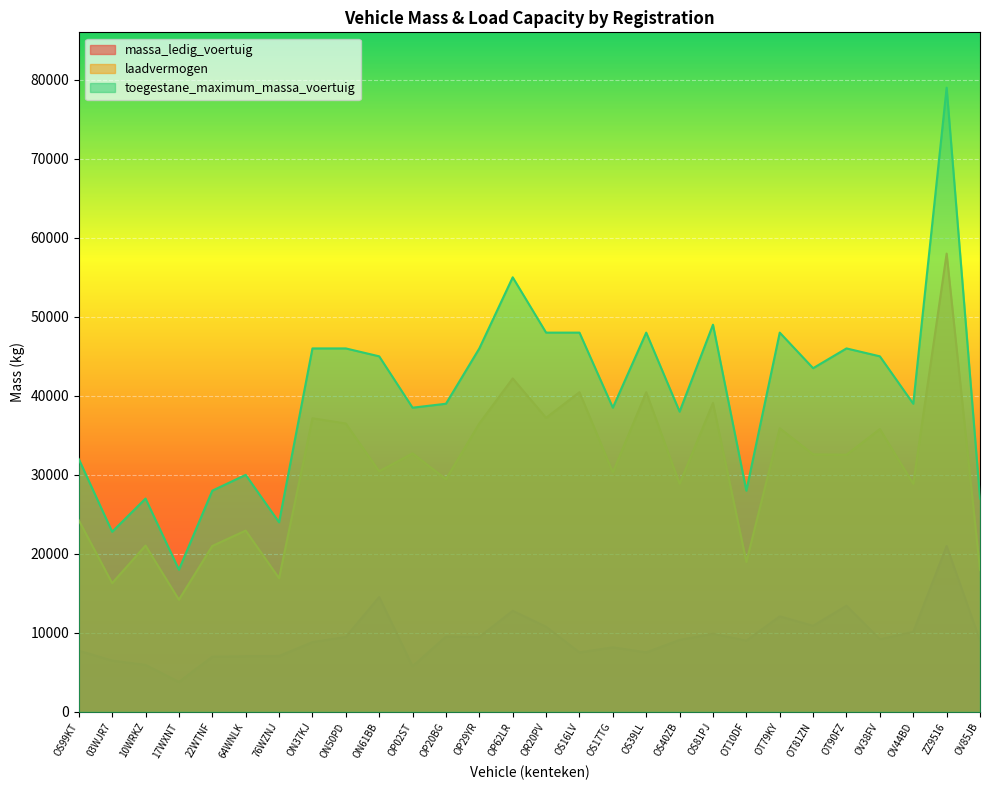

The value of toegestane_maximum_massa_voertuig at OP20BG is 39000. True or false?

True